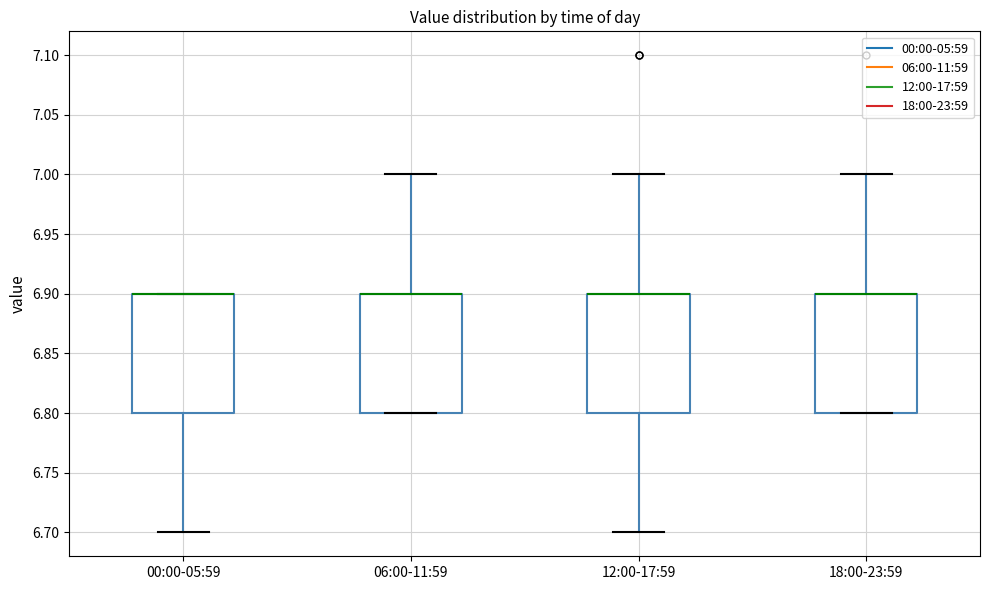

Reading left to right, transcribe this box plot: for each box, give where its median line is, the range the box spans, and where its two whiskers end, as read against the y-axis. The values are not printed on the chart, so give them approximately, as read against the axis.

00:00-05:59: median 6.9 (drawn on the box's upper edge), box 6.8 to 6.9, whiskers 6.7 to 6.9
06:00-11:59: median 6.9 (drawn on the box's upper edge), box 6.8 to 6.9, whiskers 6.8 to 7.0
12:00-17:59: median 6.9 (drawn on the box's upper edge), box 6.8 to 6.9, whiskers 6.7 to 7.0
18:00-23:59: median 6.9 (drawn on the box's upper edge), box 6.8 to 6.9, whiskers 6.8 to 7.0